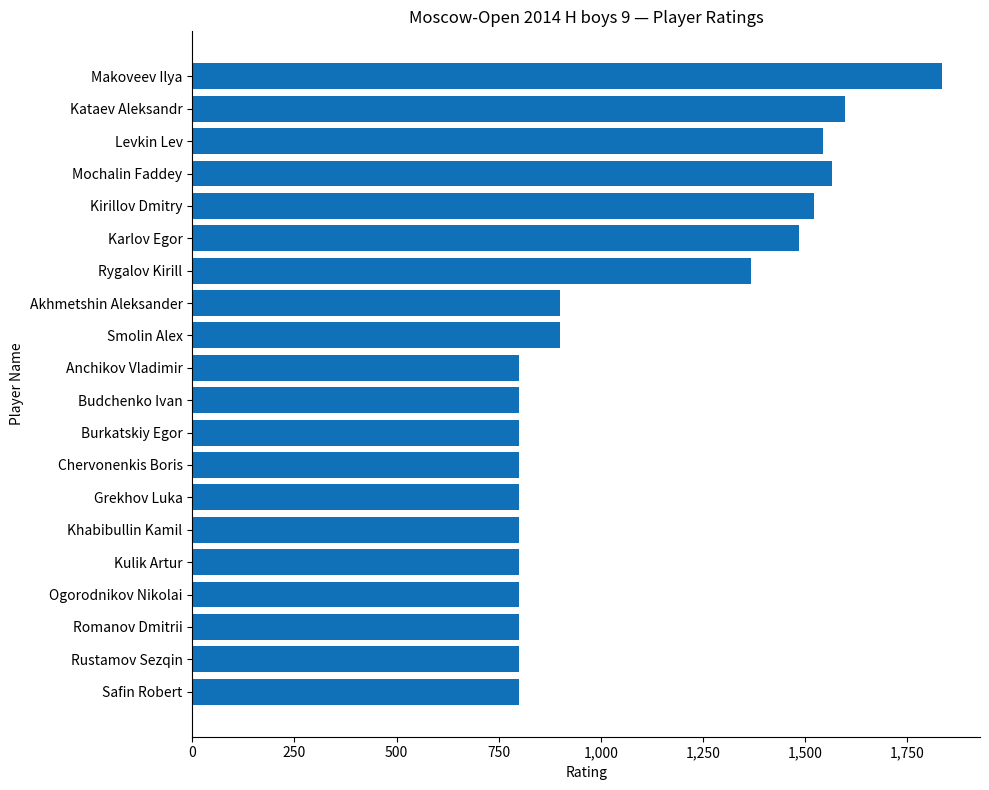

Between Mochalin Faddey and Budchenko Ivan, which is larger?

Mochalin Faddey